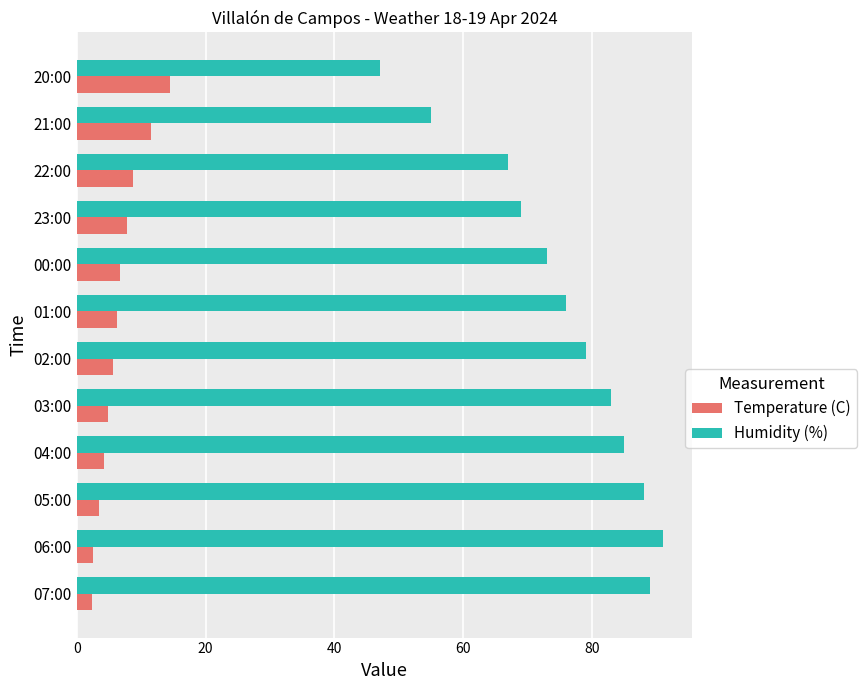

At how many categories does at least one series exceed 51?

11